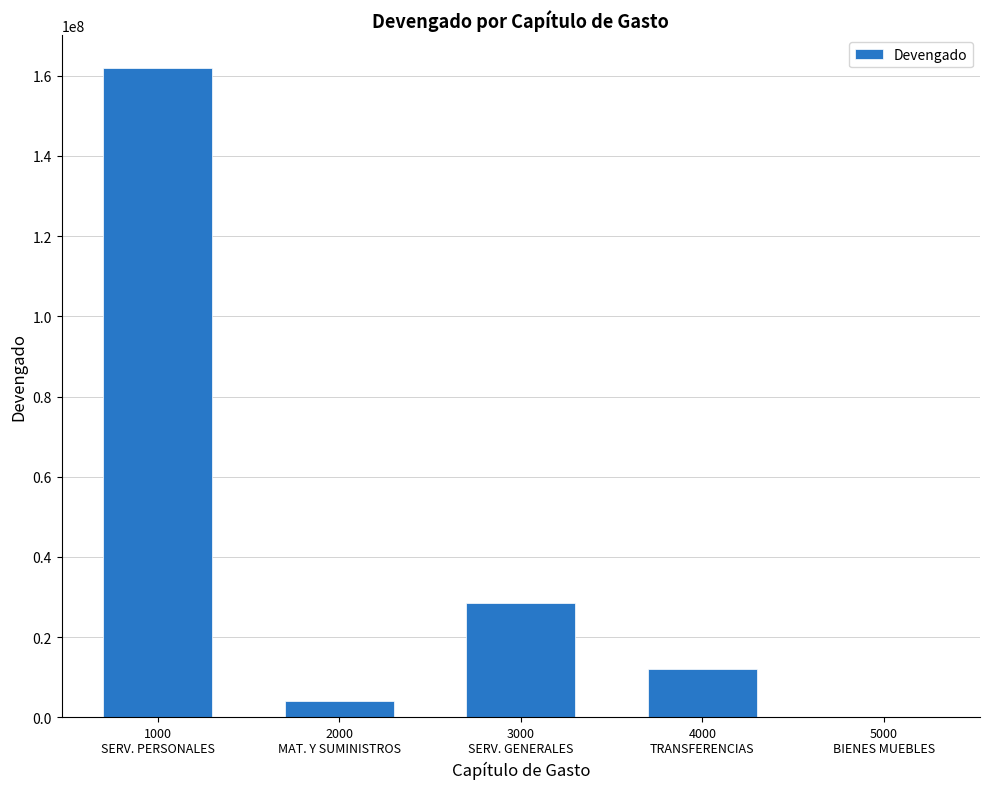

What is the greatest value displayed?

161961763.3